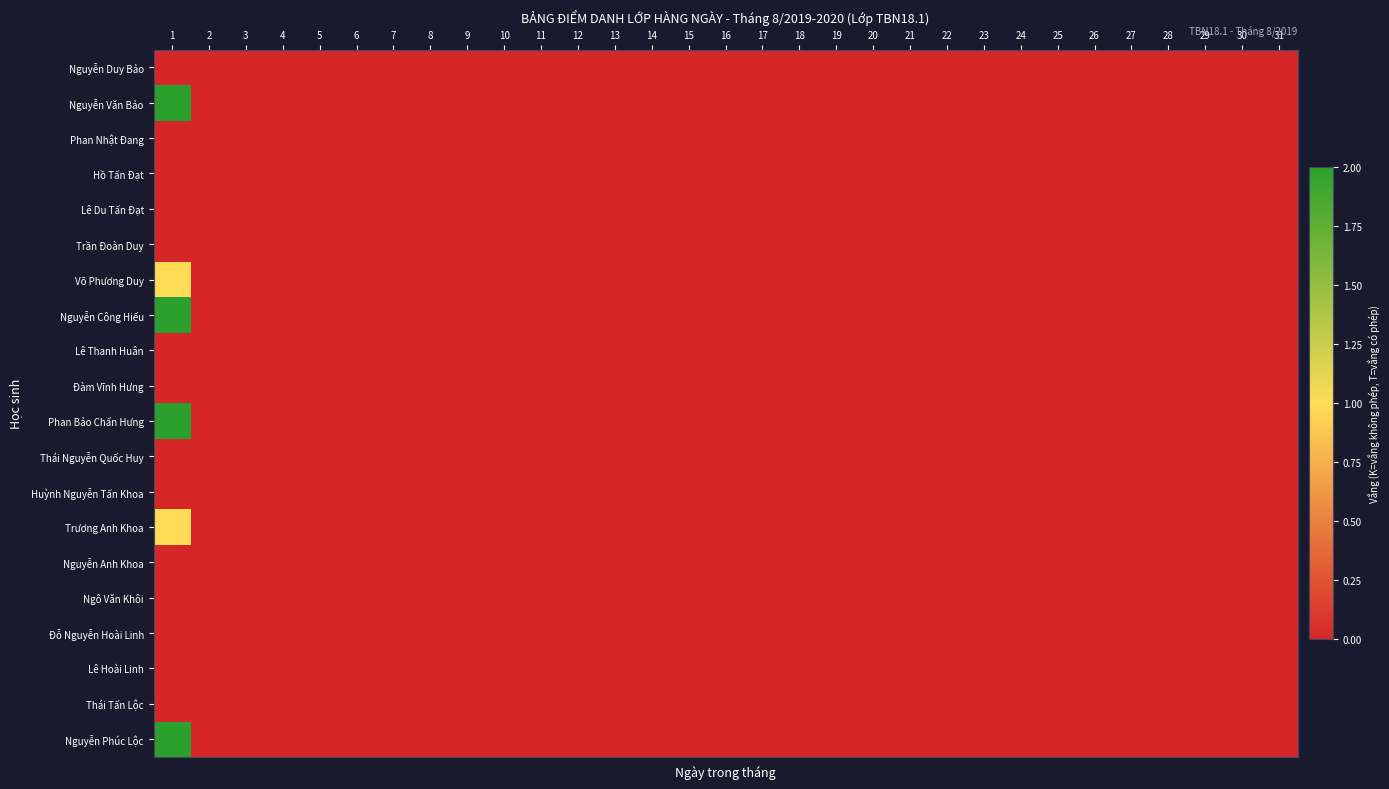

Reading left to right, extract all data points from this chart.

Nguyễn Duy Bảo: 1=0	2=0	3=0	4=0	5=0	6=0	7=0	8=0	9=0	10=0	11=0	12=0	13=0	14=0	15=0	16=0	17=0	18=0	19=0	20=0	21=0	22=0	23=0	24=0	25=0	26=0	27=0	28=0	29=0	30=0	31=0
Nguyễn Văn Bảo: 1=2	2=0	3=0	4=0	5=0	6=0	7=0	8=0	9=0	10=0	11=0	12=0	13=0	14=0	15=0	16=0	17=0	18=0	19=0	20=0	21=0	22=0	23=0	24=0	25=0	26=0	27=0	28=0	29=0	30=0	31=0
Phan Nhật Đang: 1=0	2=0	3=0	4=0	5=0	6=0	7=0	8=0	9=0	10=0	11=0	12=0	13=0	14=0	15=0	16=0	17=0	18=0	19=0	20=0	21=0	22=0	23=0	24=0	25=0	26=0	27=0	28=0	29=0	30=0	31=0
Hồ Tấn Đạt: 1=0	2=0	3=0	4=0	5=0	6=0	7=0	8=0	9=0	10=0	11=0	12=0	13=0	14=0	15=0	16=0	17=0	18=0	19=0	20=0	21=0	22=0	23=0	24=0	25=0	26=0	27=0	28=0	29=0	30=0	31=0
Lê Du Tấn Đạt: 1=0	2=0	3=0	4=0	5=0	6=0	7=0	8=0	9=0	10=0	11=0	12=0	13=0	14=0	15=0	16=0	17=0	18=0	19=0	20=0	21=0	22=0	23=0	24=0	25=0	26=0	27=0	28=0	29=0	30=0	31=0
Trần Đoàn Duy: 1=0	2=0	3=0	4=0	5=0	6=0	7=0	8=0	9=0	10=0	11=0	12=0	13=0	14=0	15=0	16=0	17=0	18=0	19=0	20=0	21=0	22=0	23=0	24=0	25=0	26=0	27=0	28=0	29=0	30=0	31=0
Võ Phương Duy: 1=1	2=0	3=0	4=0	5=0	6=0	7=0	8=0	9=0	10=0	11=0	12=0	13=0	14=0	15=0	16=0	17=0	18=0	19=0	20=0	21=0	22=0	23=0	24=0	25=0	26=0	27=0	28=0	29=0	30=0	31=0
Nguyễn Công Hiếu: 1=2	2=0	3=0	4=0	5=0	6=0	7=0	8=0	9=0	10=0	11=0	12=0	13=0	14=0	15=0	16=0	17=0	18=0	19=0	20=0	21=0	22=0	23=0	24=0	25=0	26=0	27=0	28=0	29=0	30=0	31=0
Lê Thanh Huân: 1=0	2=0	3=0	4=0	5=0	6=0	7=0	8=0	9=0	10=0	11=0	12=0	13=0	14=0	15=0	16=0	17=0	18=0	19=0	20=0	21=0	22=0	23=0	24=0	25=0	26=0	27=0	28=0	29=0	30=0	31=0
Đàm Vĩnh Hưng: 1=0	2=0	3=0	4=0	5=0	6=0	7=0	8=0	9=0	10=0	11=0	12=0	13=0	14=0	15=0	16=0	17=0	18=0	19=0	20=0	21=0	22=0	23=0	24=0	25=0	26=0	27=0	28=0	29=0	30=0	31=0
Phan Bảo Chấn Hưng: 1=2	2=0	3=0	4=0	5=0	6=0	7=0	8=0	9=0	10=0	11=0	12=0	13=0	14=0	15=0	16=0	17=0	18=0	19=0	20=0	21=0	22=0	23=0	24=0	25=0	26=0	27=0	28=0	29=0	30=0	31=0
Thái Nguyễn Quốc Huy: 1=0	2=0	3=0	4=0	5=0	6=0	7=0	8=0	9=0	10=0	11=0	12=0	13=0	14=0	15=0	16=0	17=0	18=0	19=0	20=0	21=0	22=0	23=0	24=0	25=0	26=0	27=0	28=0	29=0	30=0	31=0
Huỳnh Nguyễn Tấn Khoa: 1=0	2=0	3=0	4=0	5=0	6=0	7=0	8=0	9=0	10=0	11=0	12=0	13=0	14=0	15=0	16=0	17=0	18=0	19=0	20=0	21=0	22=0	23=0	24=0	25=0	26=0	27=0	28=0	29=0	30=0	31=0
Trương Anh Khoa: 1=1	2=0	3=0	4=0	5=0	6=0	7=0	8=0	9=0	10=0	11=0	12=0	13=0	14=0	15=0	16=0	17=0	18=0	19=0	20=0	21=0	22=0	23=0	24=0	25=0	26=0	27=0	28=0	29=0	30=0	31=0
Nguyễn Anh Khoa: 1=0	2=0	3=0	4=0	5=0	6=0	7=0	8=0	9=0	10=0	11=0	12=0	13=0	14=0	15=0	16=0	17=0	18=0	19=0	20=0	21=0	22=0	23=0	24=0	25=0	26=0	27=0	28=0	29=0	30=0	31=0
Ngô Văn Khôi: 1=0	2=0	3=0	4=0	5=0	6=0	7=0	8=0	9=0	10=0	11=0	12=0	13=0	14=0	15=0	16=0	17=0	18=0	19=0	20=0	21=0	22=0	23=0	24=0	25=0	26=0	27=0	28=0	29=0	30=0	31=0
Đỗ Nguyễn Hoài Linh: 1=0	2=0	3=0	4=0	5=0	6=0	7=0	8=0	9=0	10=0	11=0	12=0	13=0	14=0	15=0	16=0	17=0	18=0	19=0	20=0	21=0	22=0	23=0	24=0	25=0	26=0	27=0	28=0	29=0	30=0	31=0
Lê Hoài Linh: 1=0	2=0	3=0	4=0	5=0	6=0	7=0	8=0	9=0	10=0	11=0	12=0	13=0	14=0	15=0	16=0	17=0	18=0	19=0	20=0	21=0	22=0	23=0	24=0	25=0	26=0	27=0	28=0	29=0	30=0	31=0
Thái Tấn Lộc: 1=0	2=0	3=0	4=0	5=0	6=0	7=0	8=0	9=0	10=0	11=0	12=0	13=0	14=0	15=0	16=0	17=0	18=0	19=0	20=0	21=0	22=0	23=0	24=0	25=0	26=0	27=0	28=0	29=0	30=0	31=0
Nguyễn Phúc Lộc: 1=2	2=0	3=0	4=0	5=0	6=0	7=0	8=0	9=0	10=0	11=0	12=0	13=0	14=0	15=0	16=0	17=0	18=0	19=0	20=0	21=0	22=0	23=0	24=0	25=0	26=0	27=0	28=0	29=0	30=0	31=0